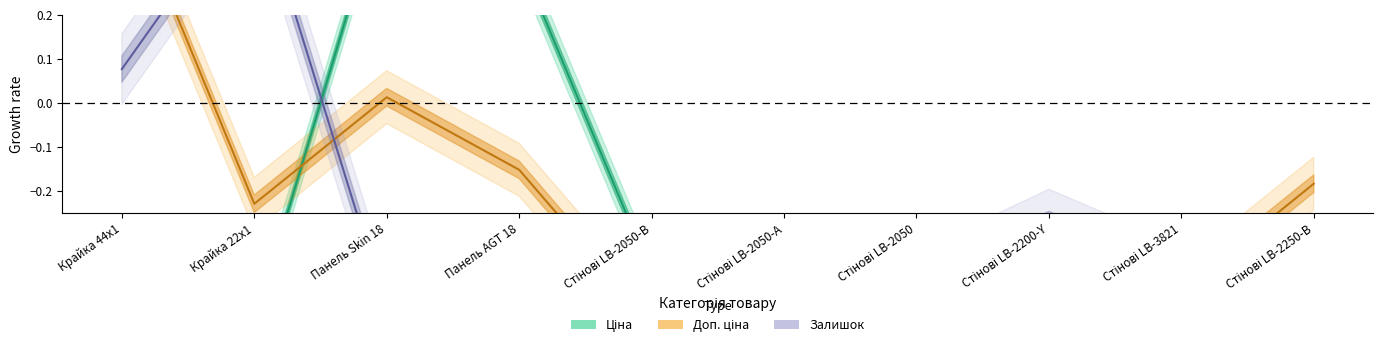

Reading left to right, transcribe all the data shown in this chart.

Ціна: Крайка 44x1=-0.5	Крайка 22x1=-0.5	Панель Skin 18=0.5	Панель AGT 18=0.3	Стінові LB-2050-В=-0.4	Стінові LB-2050-А=-0.4	Стінові LB-2050=-0.4	Стінові LB-2200-Y=-0.4	Стінові LB-3821=-0.4	Стінові LB-2250-В=-0.4
Доп. ціна: Крайка 44x1=0.5	Крайка 22x1=-0.2	Панель Skin 18=0.0	Панель AGT 18=-0.2	Стінові LB-2050-В=-0.5	Стінові LB-2050-А=-0.5	Стінові LB-2050=-0.4	Стінові LB-2200-Y=-0.5	Стінові LB-3821=-0.4	Стінові LB-2250-В=-0.2
Залишок: Крайка 44x1=0.1	Крайка 22x1=0.5	Панель Skin 18=-0.5	Панель AGT 18=-0.3	Стінові LB-2050-В=-0.5	Стінові LB-2050-А=-0.5	Стінові LB-2050=-0.4	Стінові LB-2200-Y=-0.3	Стінові LB-3821=-0.4	Стінові LB-2250-В=-0.5